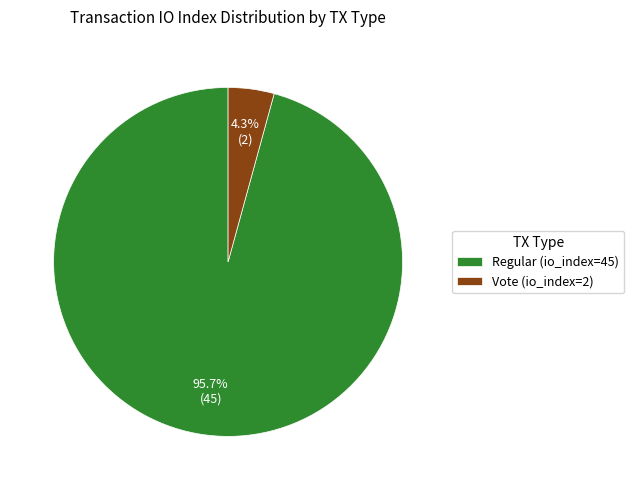

What portion of the pie excludes Regular (io_index=45)?

4.3%